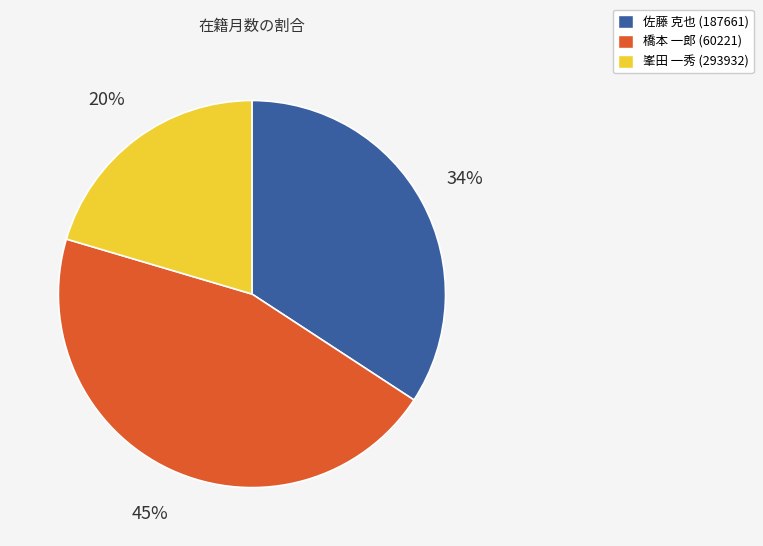

Rank the categories by value from highest to lowest.

橋本 一郎 (60221), 佐藤 克也 (187661), 峯田 一秀 (293932)